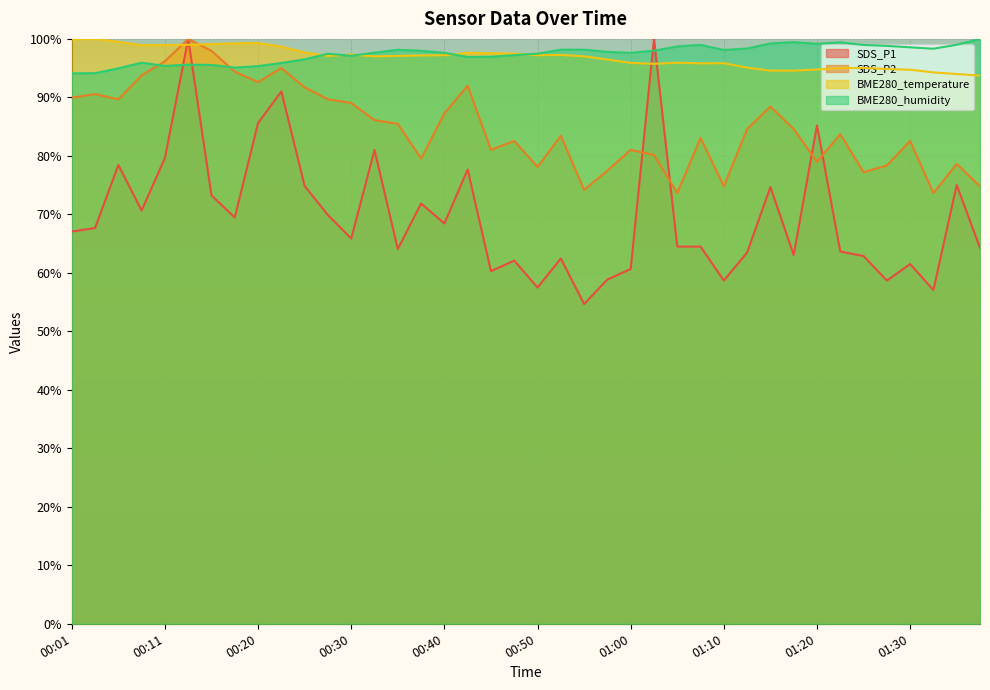

Which series ends up on top after the final intersection of BME280_temperature and SDS_P2?

BME280_temperature